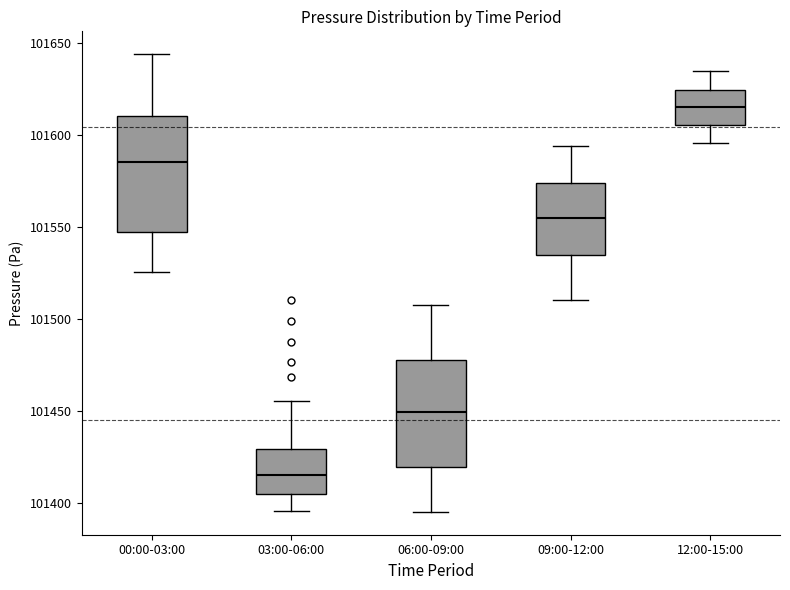

Reading left to right, read every box against the y-axis: the position of its median line, the range the box covers, and the ends of its whiskers. The values are not printed on the chart, so give them approximately, as read against the axis.

00:00-03:00: median 101585, box 101545 to 101610, whiskers 101525 to 101645
03:00-06:00: median 101415, box 101405 to 101430, whiskers 101395 to 101455
06:00-09:00: median 101450, box 101420 to 101480, whiskers 101395 to 101510
09:00-12:00: median 101555, box 101535 to 101575, whiskers 101510 to 101595
12:00-15:00: median 101615, box 101605 to 101625, whiskers 101595 to 101635